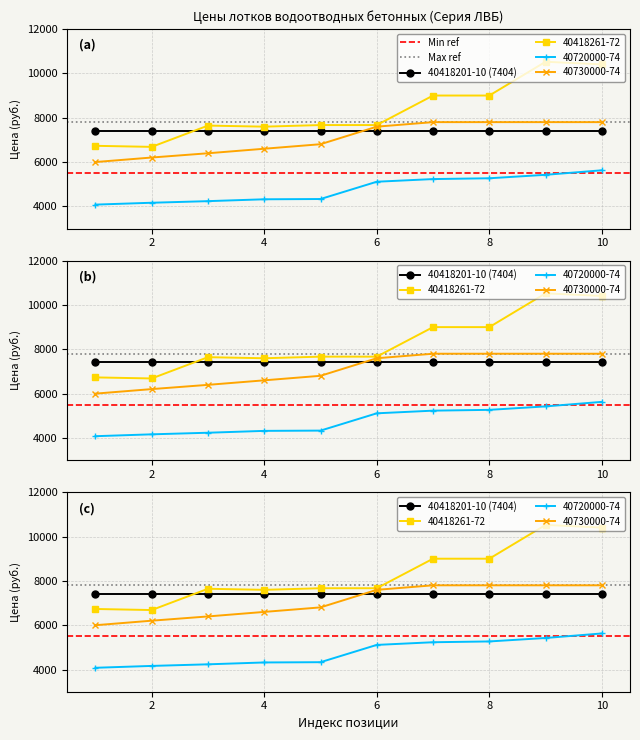

What is the value of the 40418261-72 point at the 2nd from the left?

6684